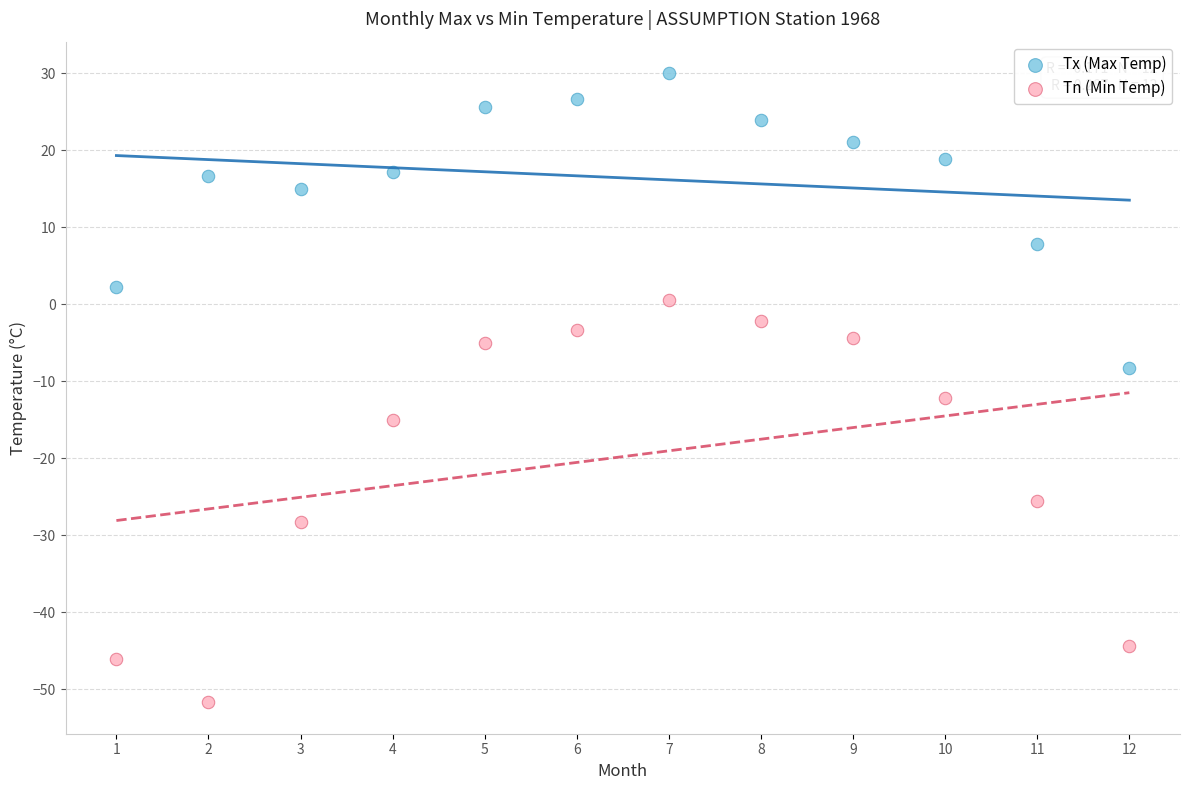

Across all data points, what is the range of X values (max minus min)?

11.0